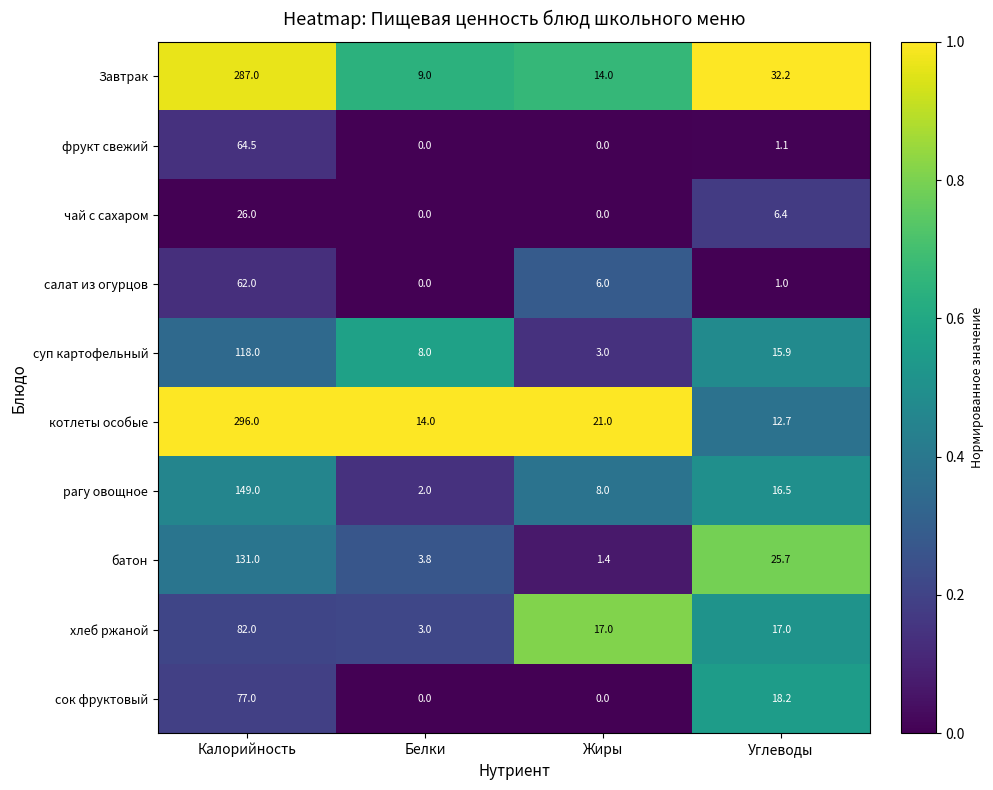

True or false: Завтрак has a value of 20.4 at Углеводы.

False